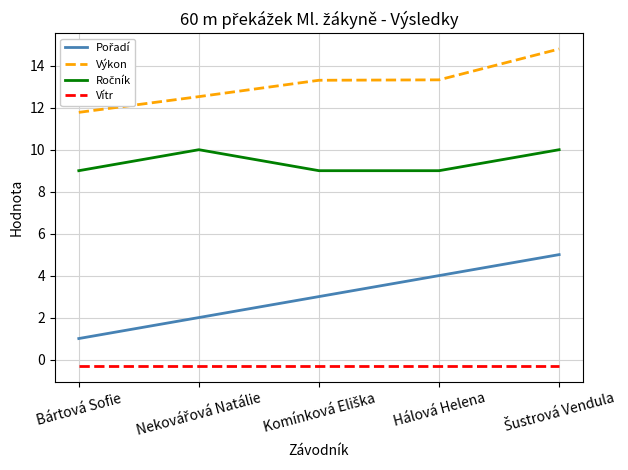

What is the average value of the Výkon series?

13.2